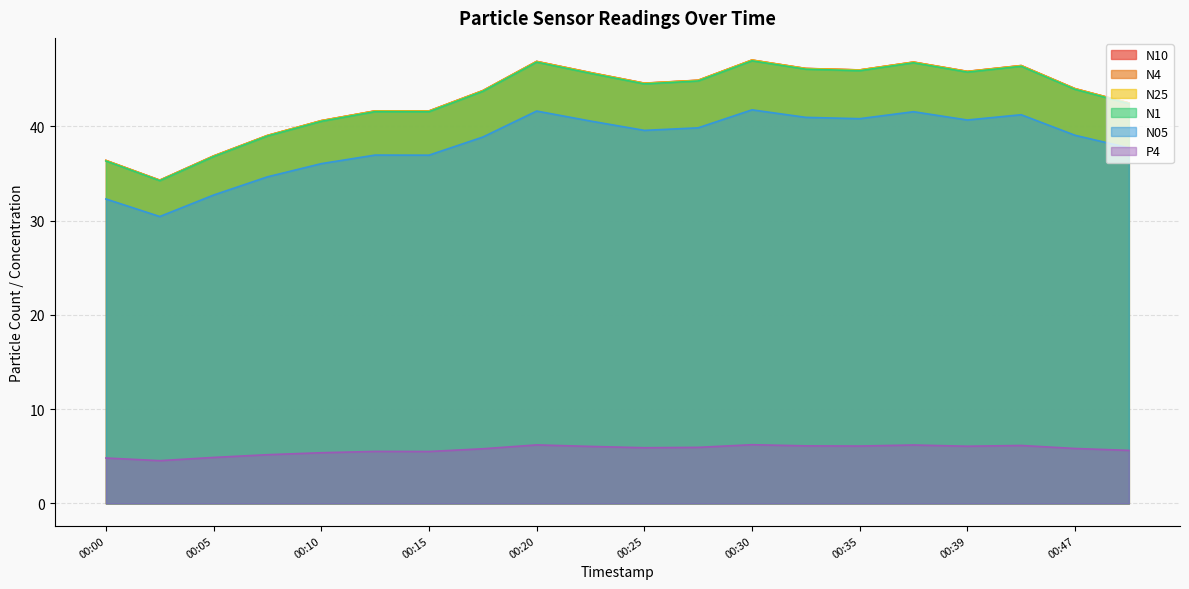

At 00:50, list the series in order from largest to smallest.

N10, N4, N25, N1, N05, P4